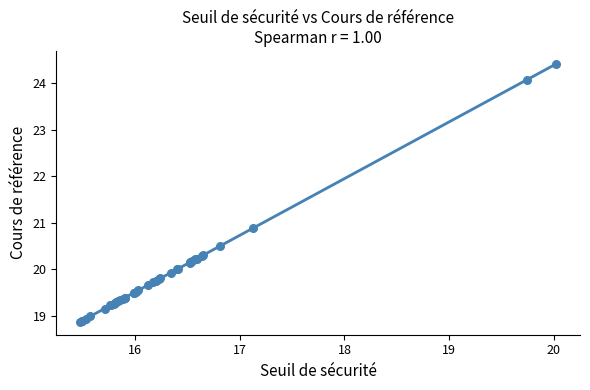

What Y value in the scatter plot is closest to 21?

20.9